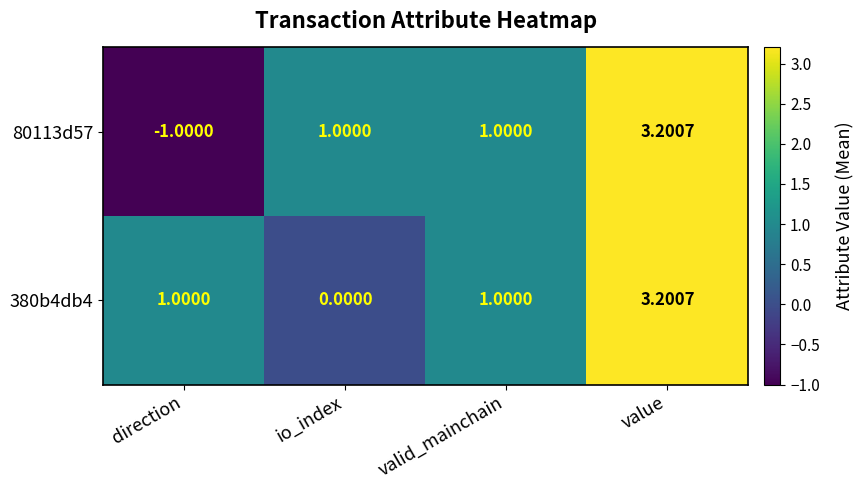

Is the value of 380b4db4 at direction greater than the value of 80113d57 at direction?

Yes